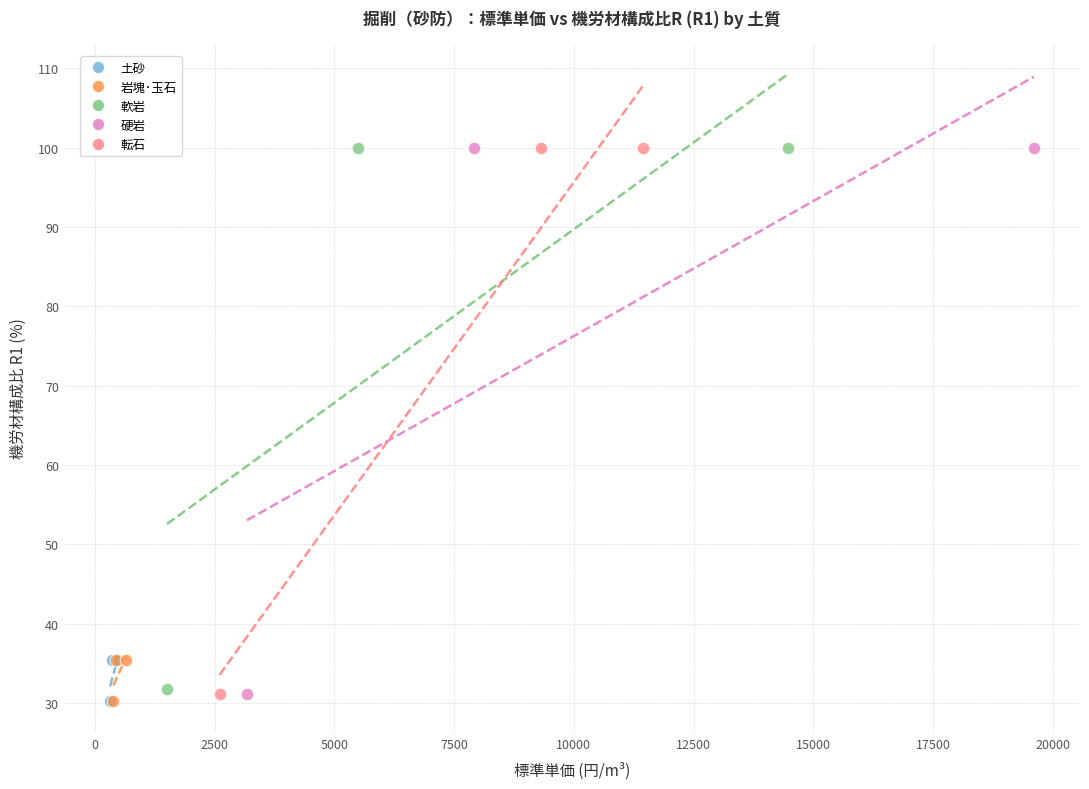

Which series has the widest spread of Y values?

転石